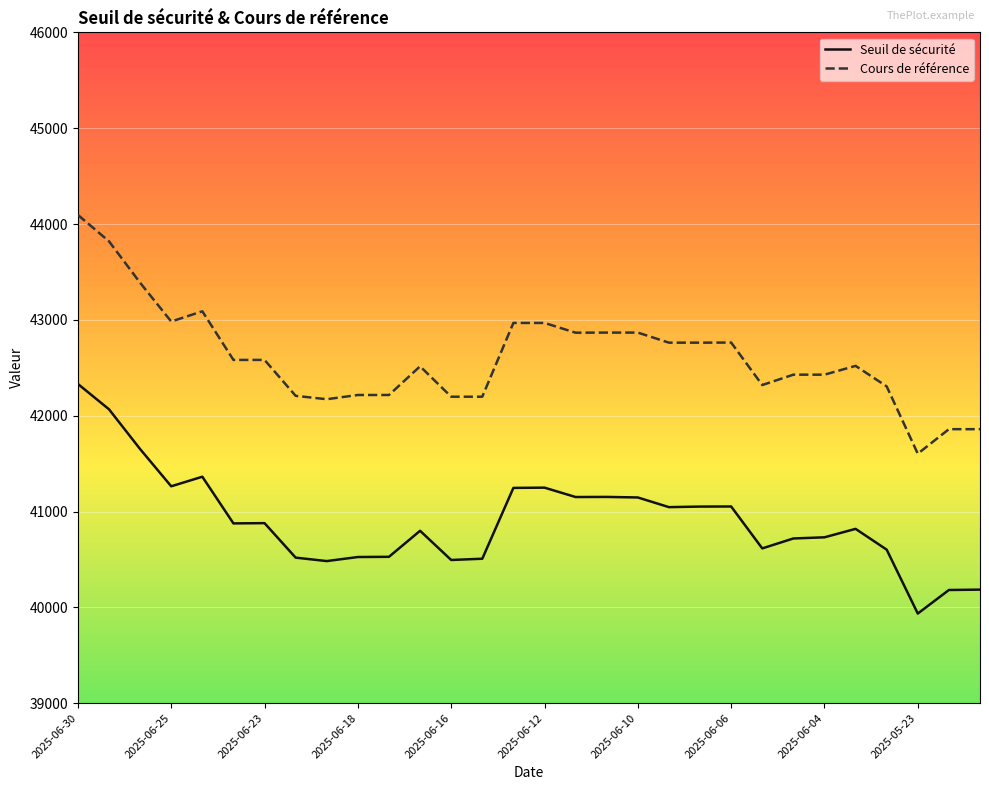

True or false: Seuil de sécurité and Cours de référence intersect in this chart.

False